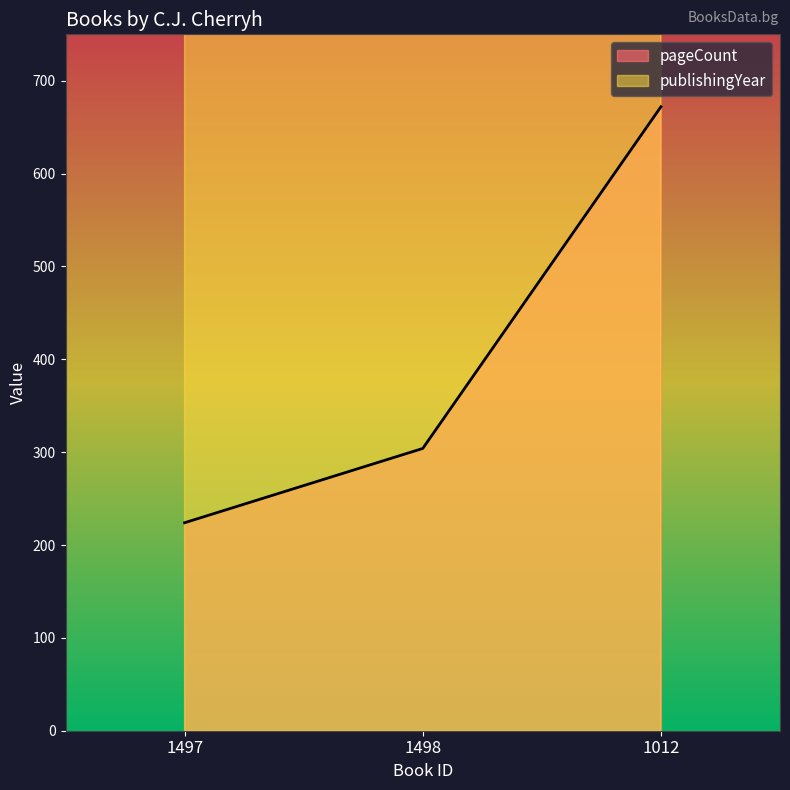

Rank the series at 1497 from highest to lowest value.

publishingYear, pageCount